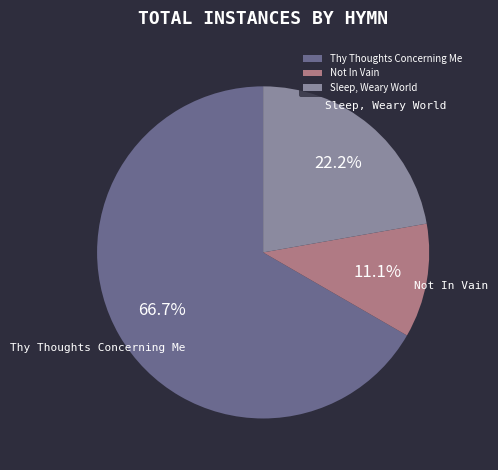

Approximately how many times larger is the value at Not In Vain compared to Sleep, Weary World?

0.5